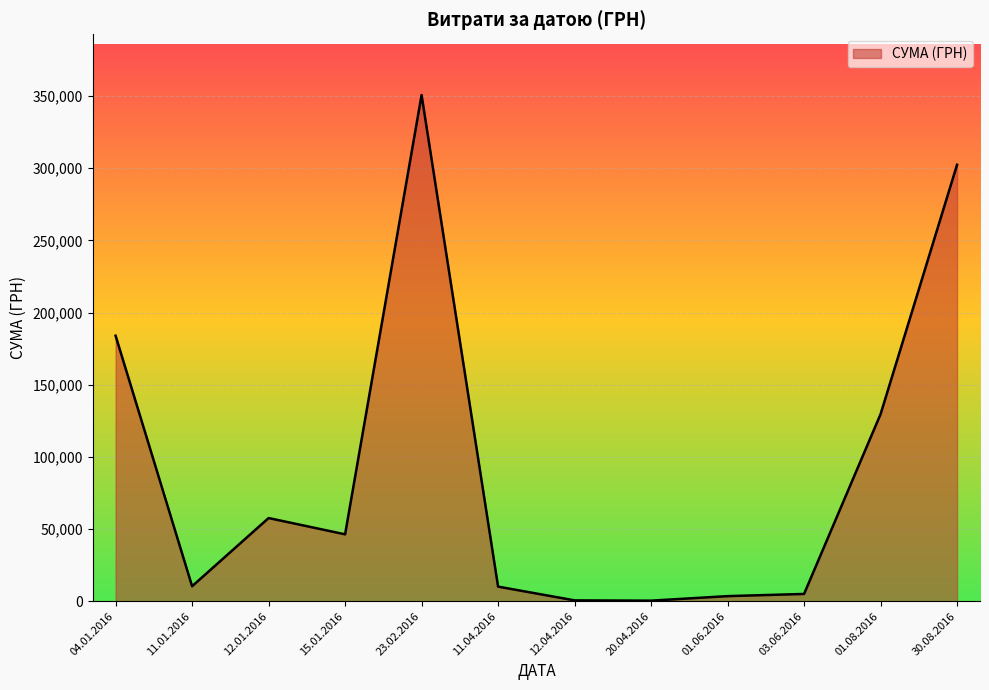

At which category does the data reach its first local valley?

11.01.2016